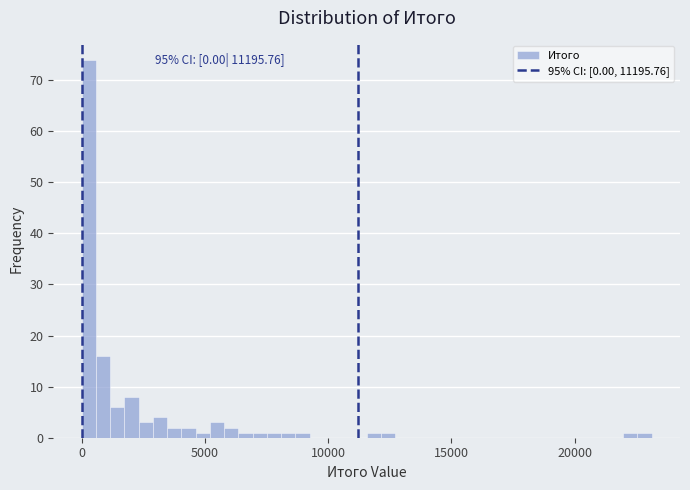

Around what value on the x-axis is the tallest bar? Give the approximate position of its centre, as read against the axis.

500